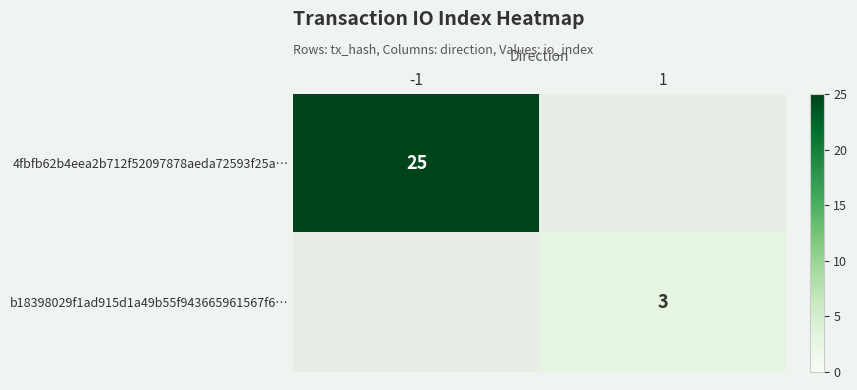

True or false: 4fbfb62b4eea2b712f52097878aeda72593f25a… has a value of 25 at -1.

True